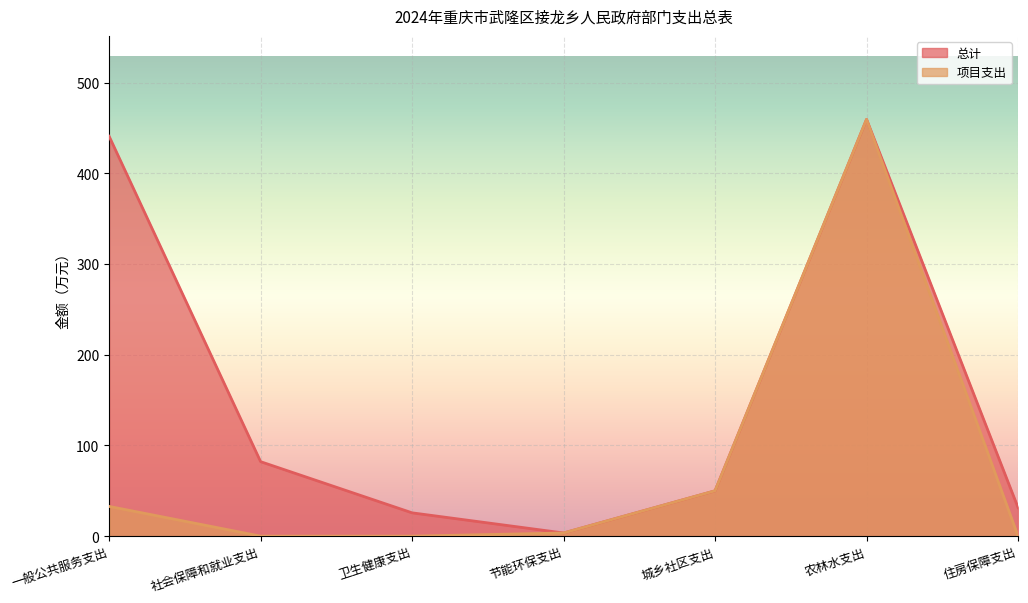

At how many categories does at least one series exceed 220?

2